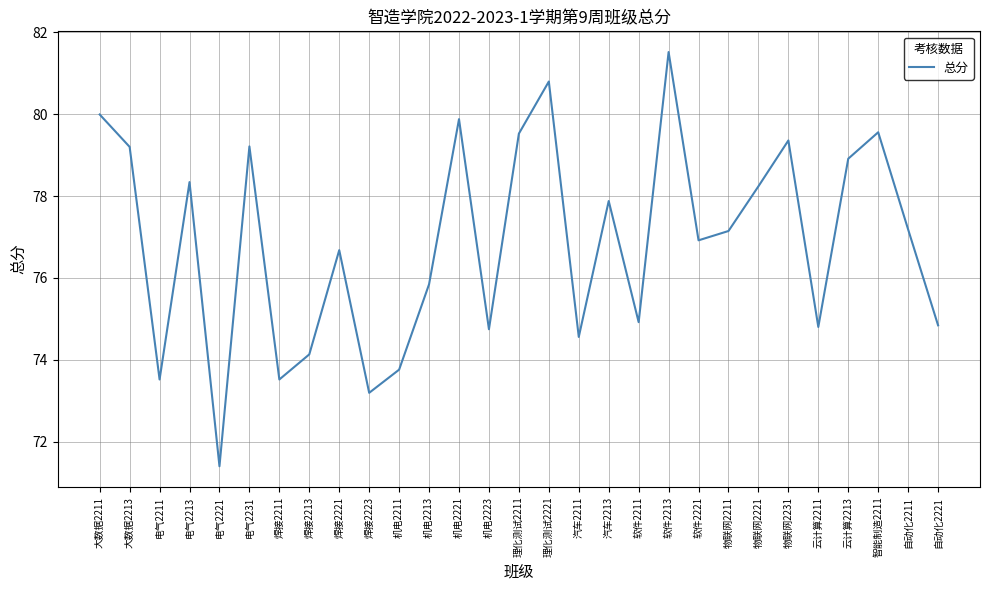

What is the ratio of the value at 软件2211 to the value at 焊接2223?

1.0